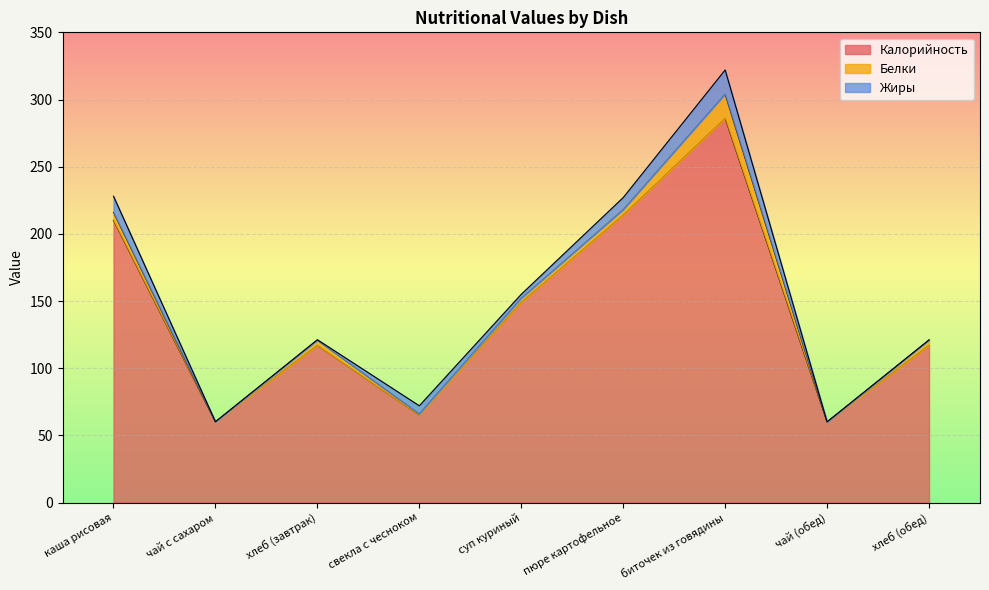

How many data points in Калорийность are less than 117?

3